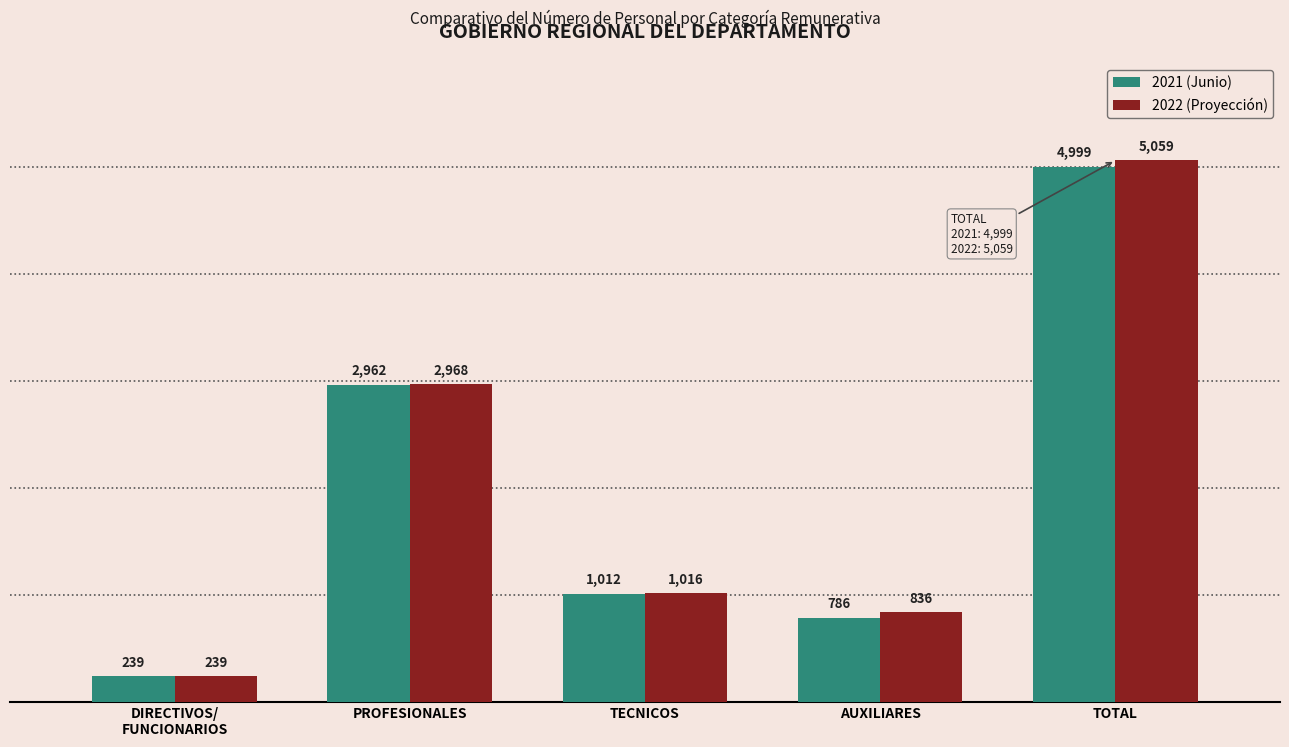

Where does the 2021 (Junio) series first go above 1012?

PROFESIONALES